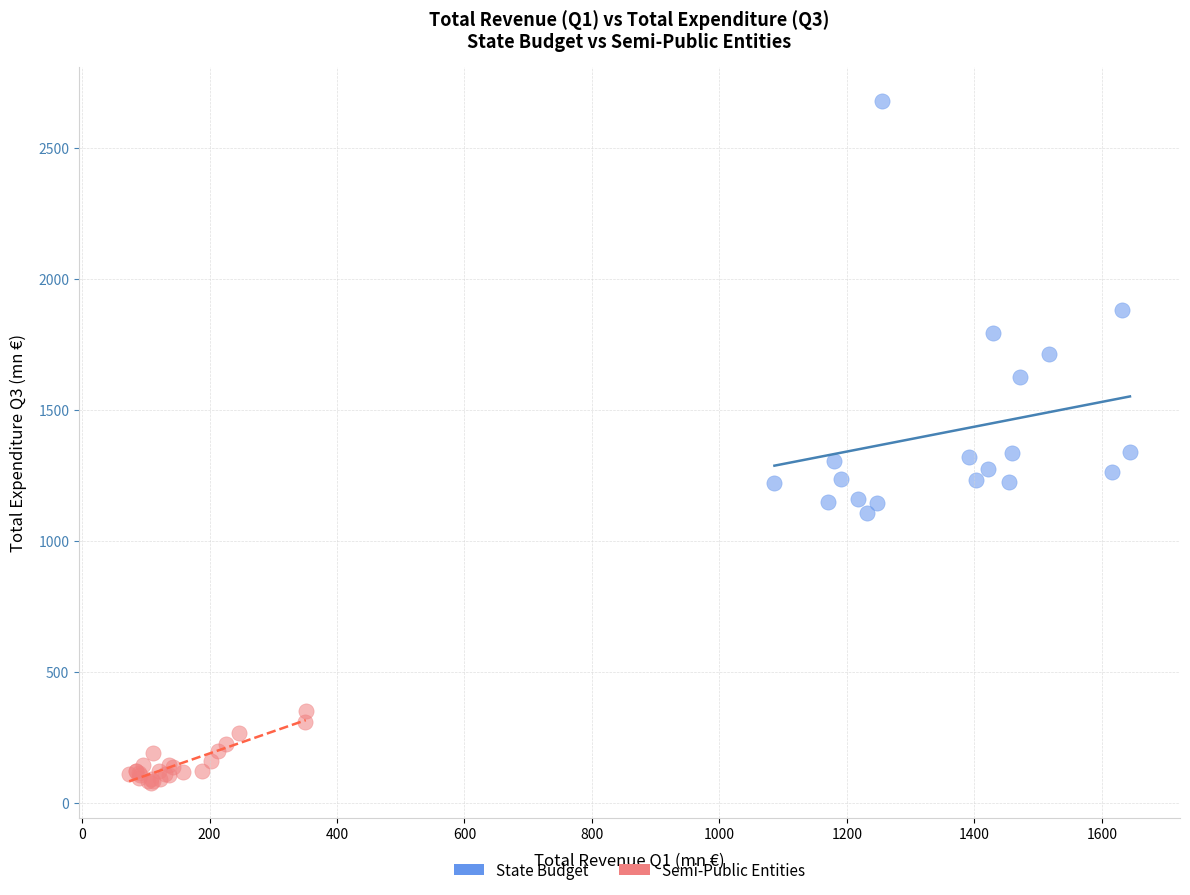

Which series contains the highest Y value?

State Budget